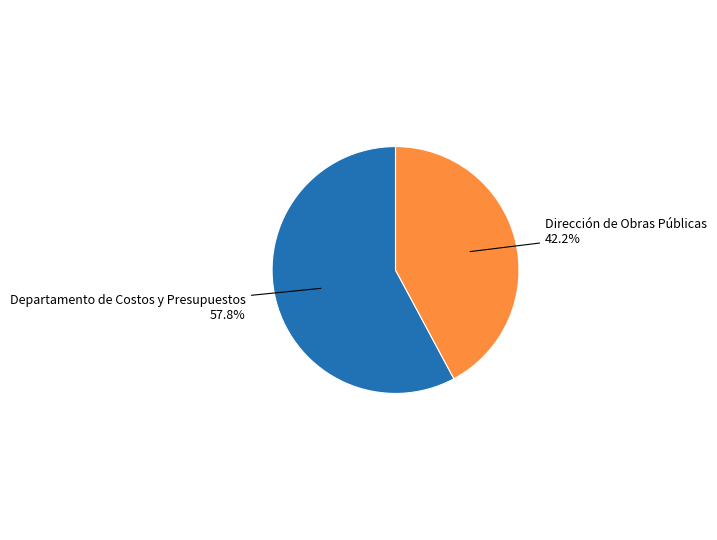

Is there a majority slice in this chart?

Yes